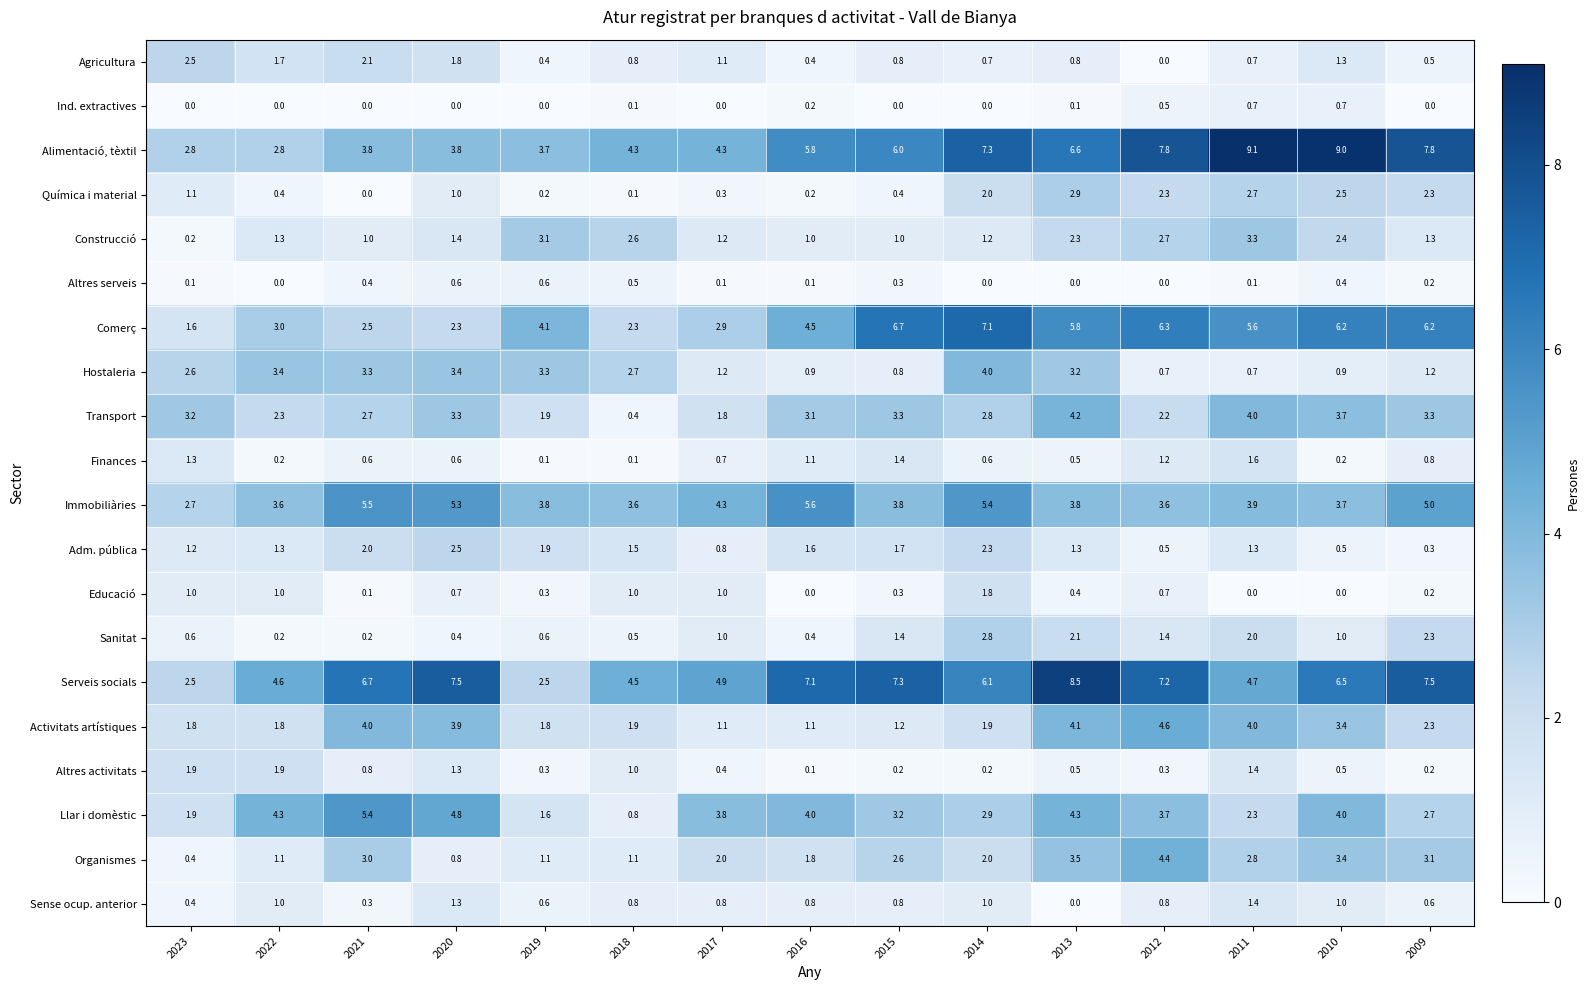

Which series has the largest total across all categories?

Serveis socials